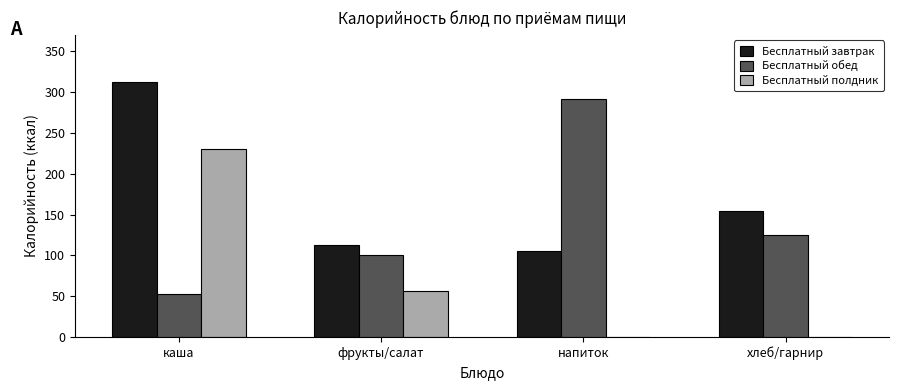

What is the maximum value for Бесплатный завтрак?

312.0